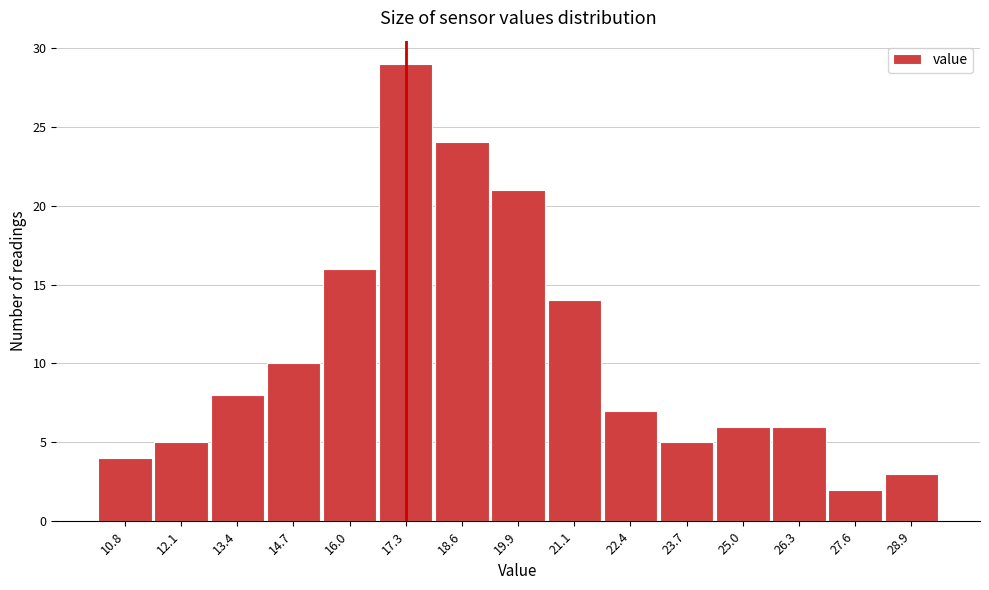

Reading left to right, what are all the values shown in this chart?

10.8=4	12.1=5	13.4=8	14.7=10	16.0=16	17.3=29	18.6=24	19.9=21	21.1=14	22.4=7	23.7=5	25.0=6	26.3=6	27.6=2	28.9=3